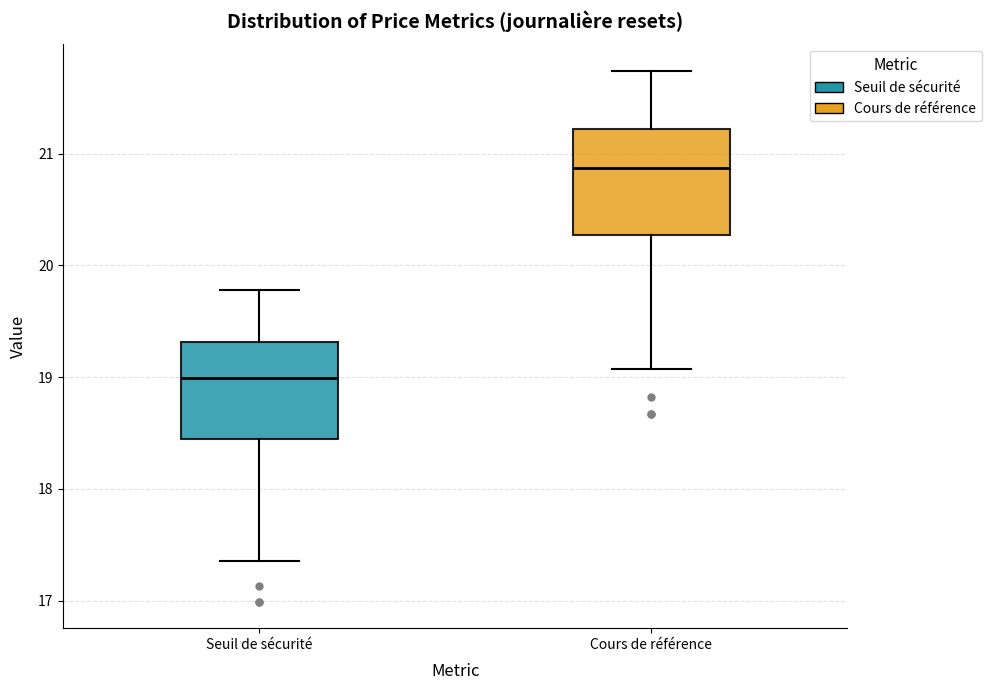

Which box's median line is the lowest?

Seuil de sécurité